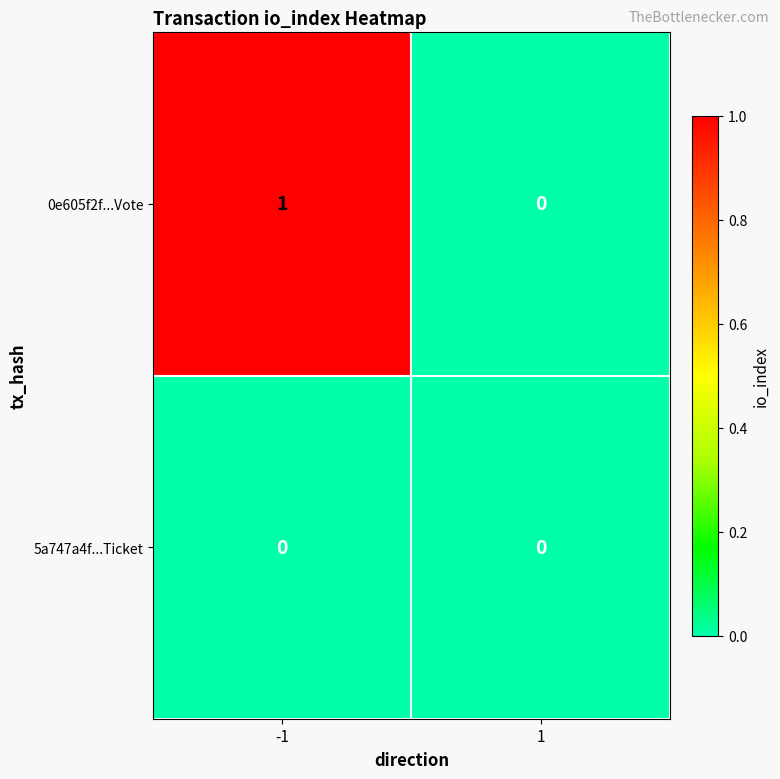

What is the spread (max minus min) of values at -1?

1